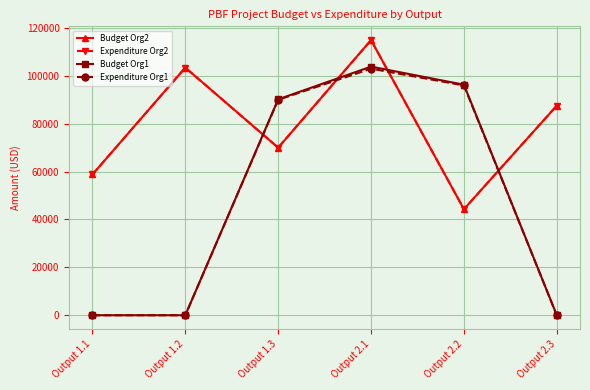

Does the chart have visible grid lines?

Yes